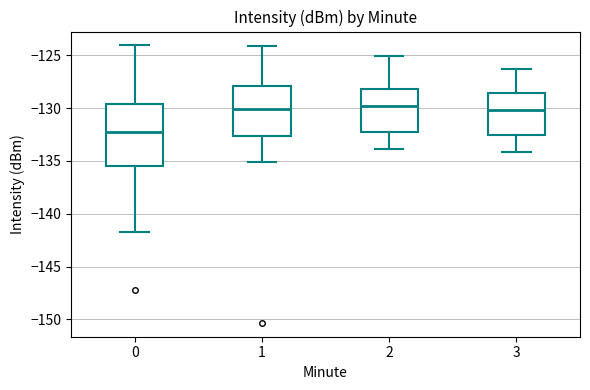

Which box is the tallest, from its lower edge to its upper edge?

0